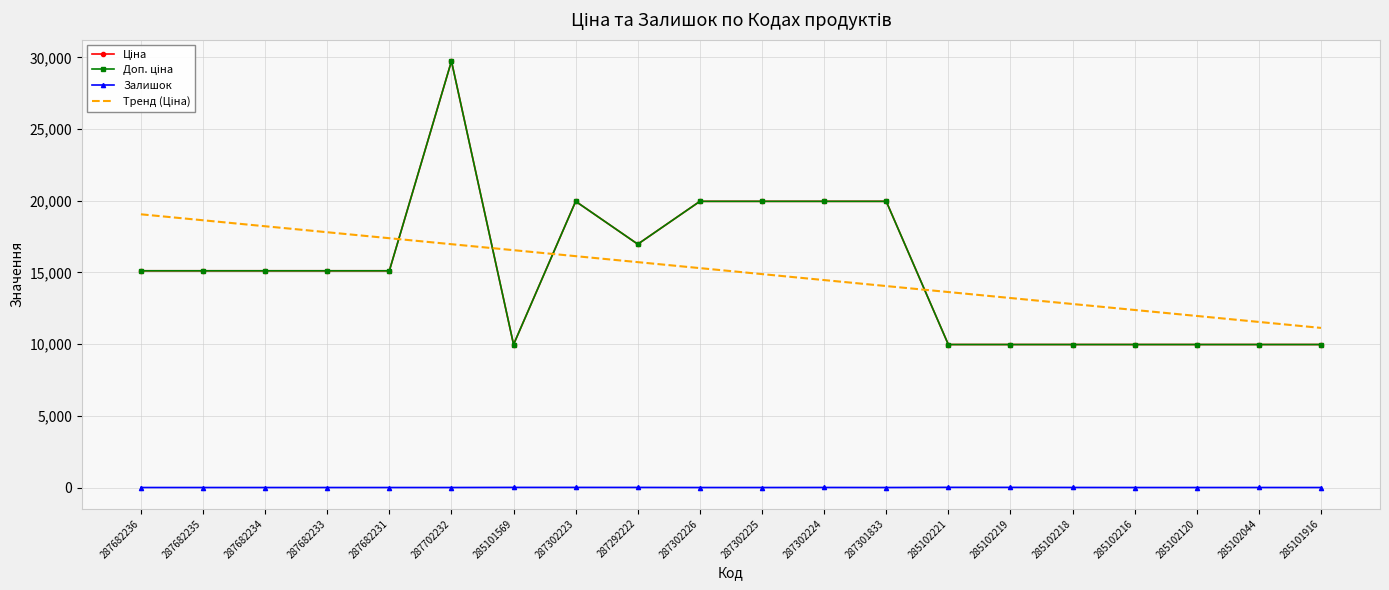

The value of Тренд (Ціна) at 285102216 is 12385.5. True or false?

True